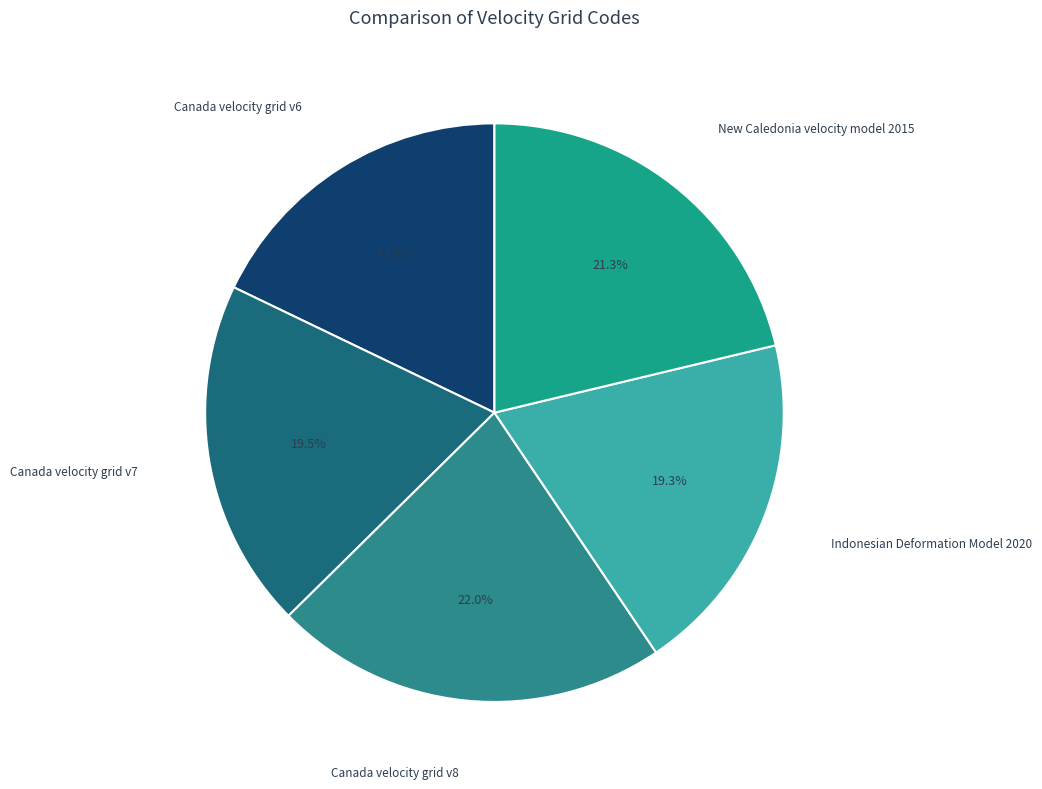

How many slices are in this pie chart?

5